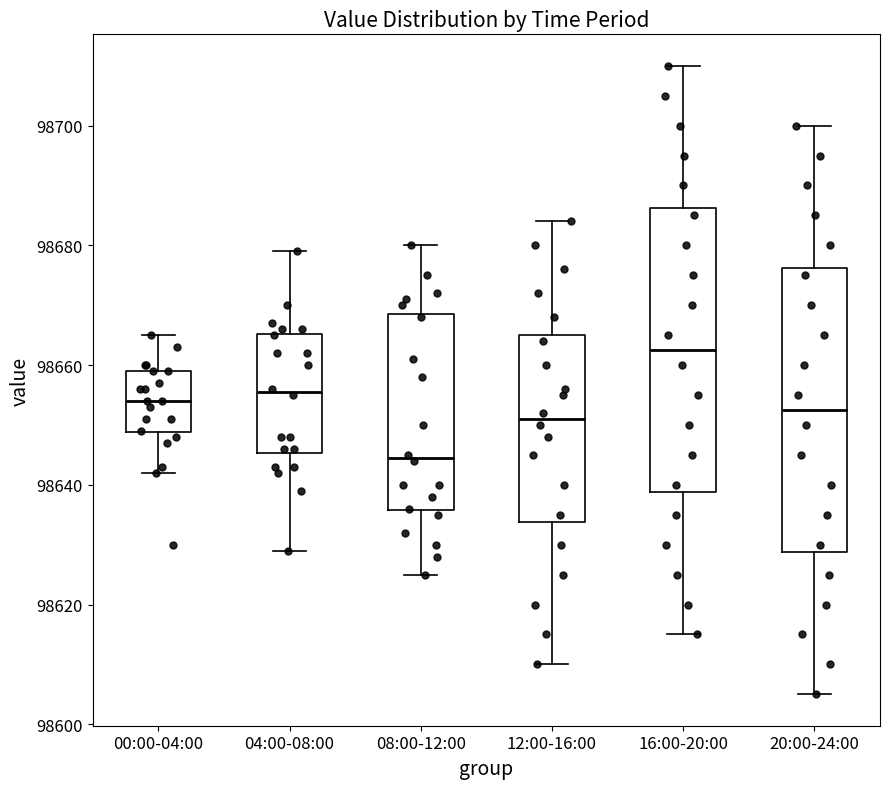

Reading left to right, transcribe this box plot: for each box, give where its median line is, the range the box spans, and where its two whiskers end, as read against the y-axis. The values are not printed on the chart, so give them approximately, as read against the axis.

00:00-04:00: median 98654, box 98648 to 98660, whiskers 98642 to 98666
04:00-08:00: median 98656, box 98646 to 98666, whiskers 98630 to 98680
08:00-12:00: median 98644, box 98636 to 98668, whiskers 98626 to 98680
12:00-16:00: median 98652, box 98634 to 98666, whiskers 98610 to 98684
16:00-20:00: median 98662, box 98638 to 98686, whiskers 98616 to 98710
20:00-24:00: median 98652, box 98628 to 98676, whiskers 98606 to 98700